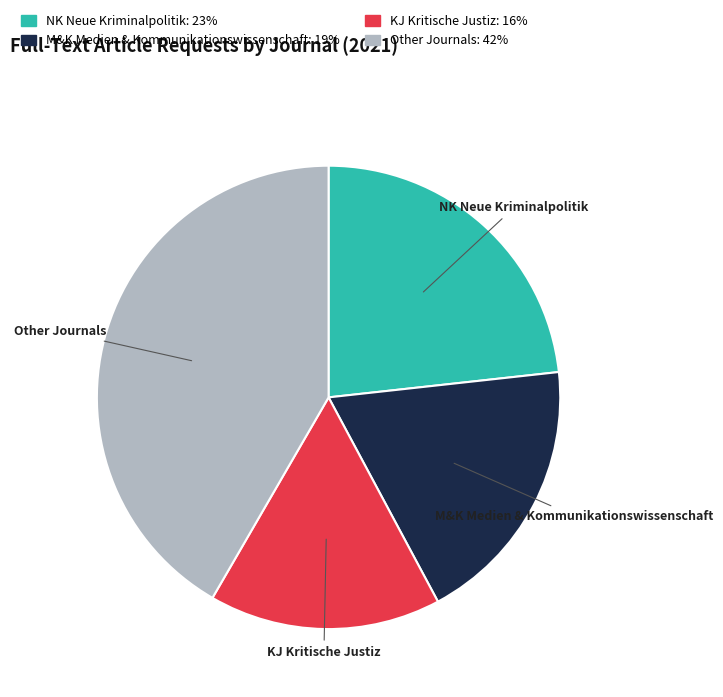

Does any single category account for the majority?

No